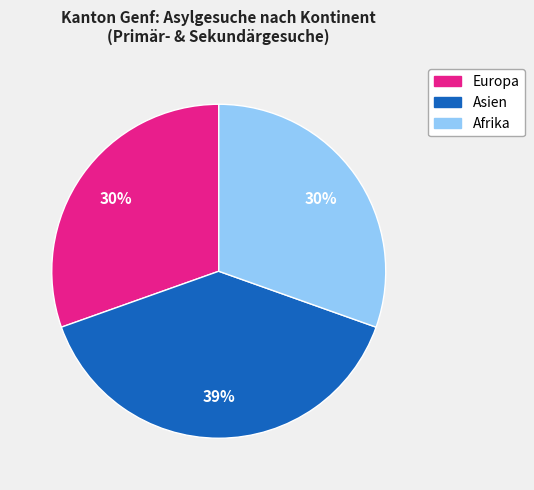

To the nearest percent, what is the combined percentage of Europa and Asien?

70%